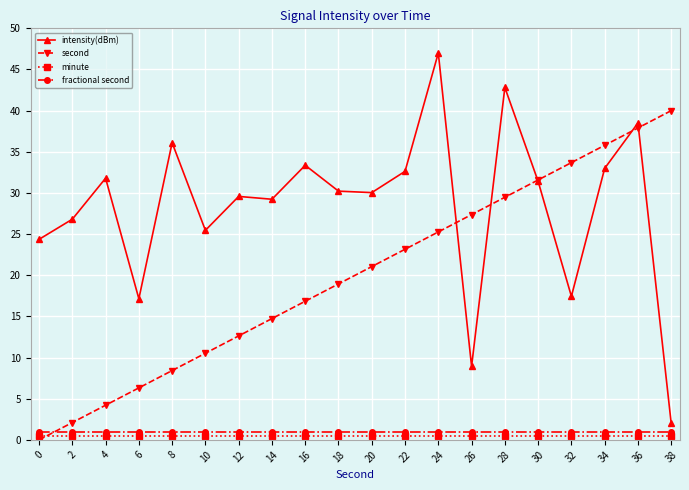

True or false: intensity(dBm) has more than 2 interior local peaks.

True